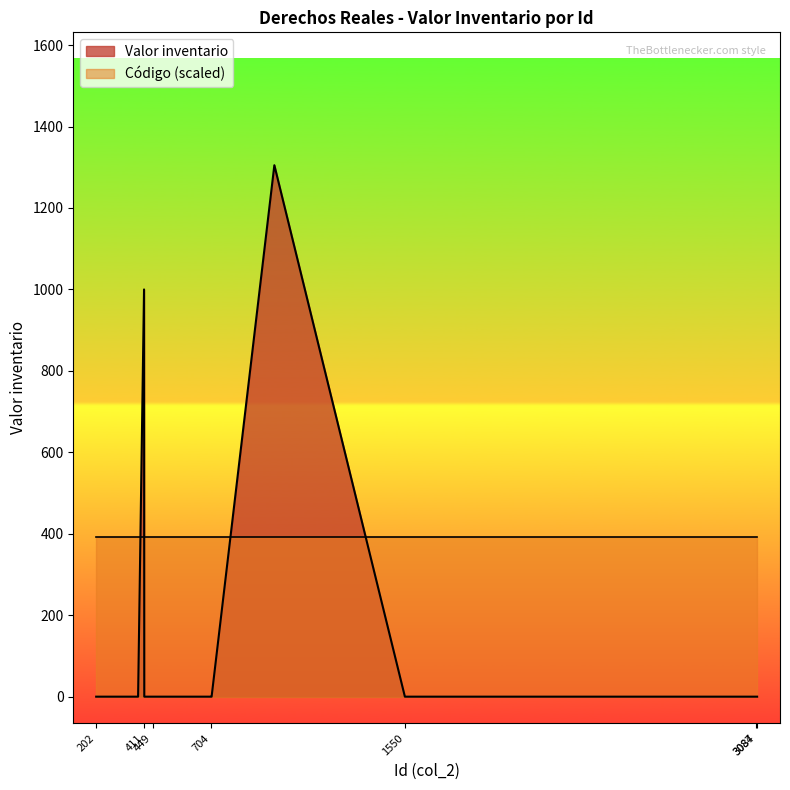

How many points are higher than both their immediate neighbors (excluding endpoints)?

2